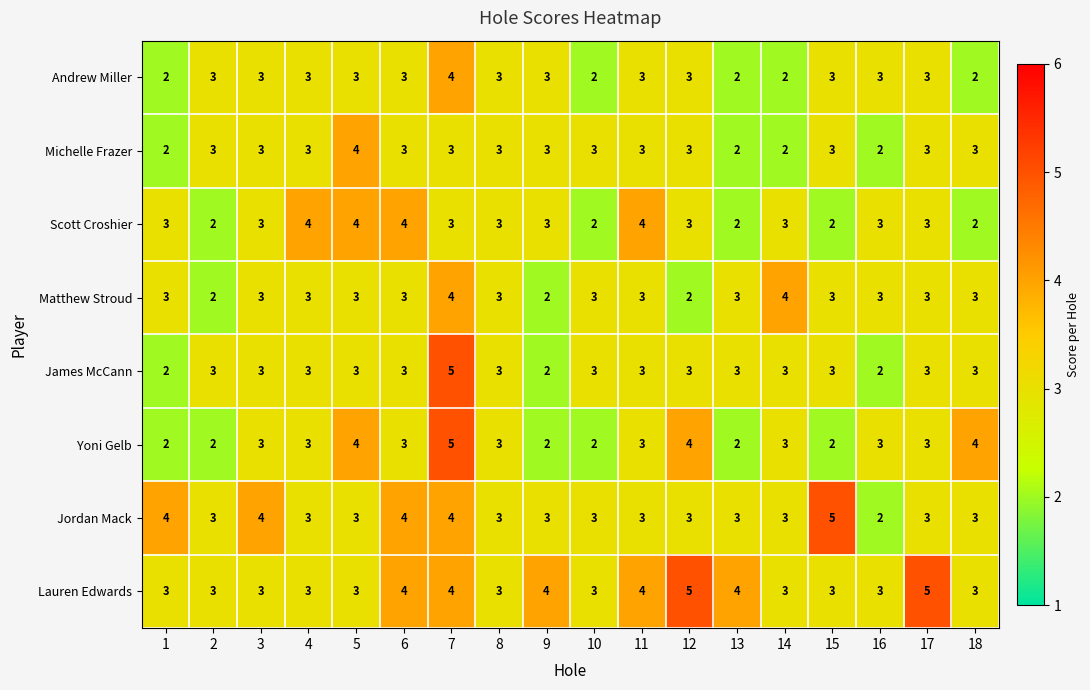

Read the Lauren Edwards value at 16.

3